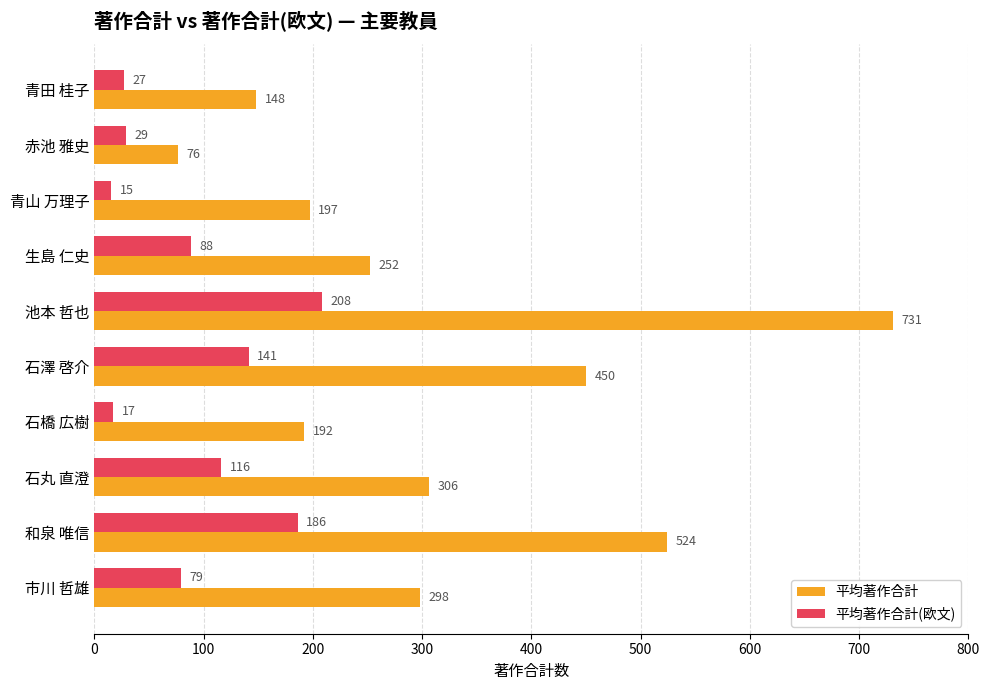

The value of 平均著作合計(欧文) at 池本 哲也 is 208. True or false?

True